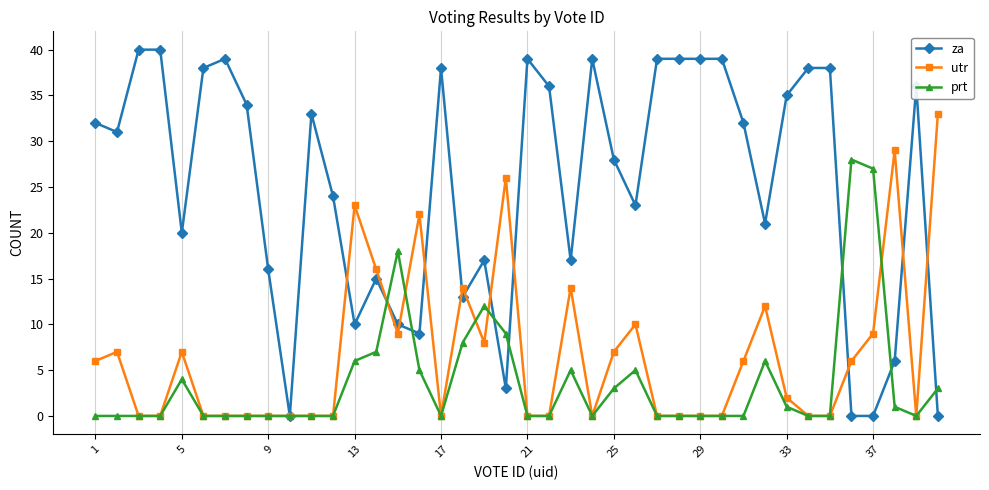

Which series has the largest range (max minus min)?

za